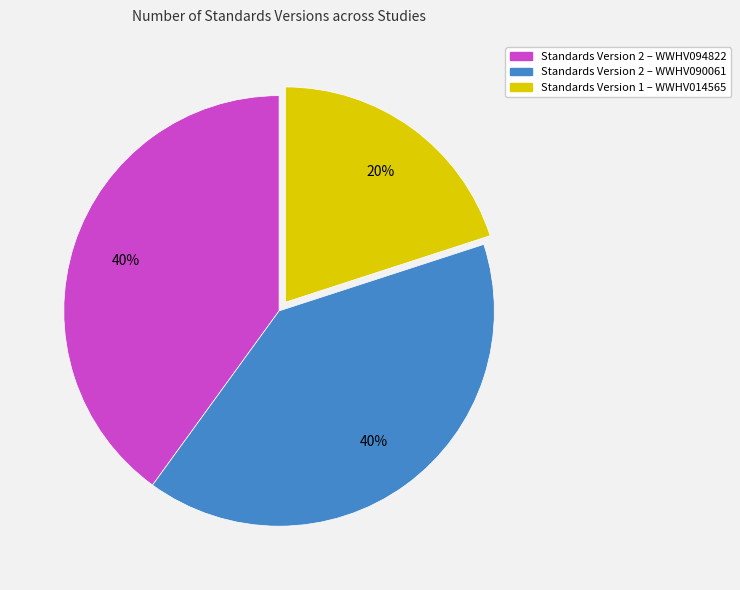

To the nearest percent, what is the difference between the largest and smallest slice percentages?

20%